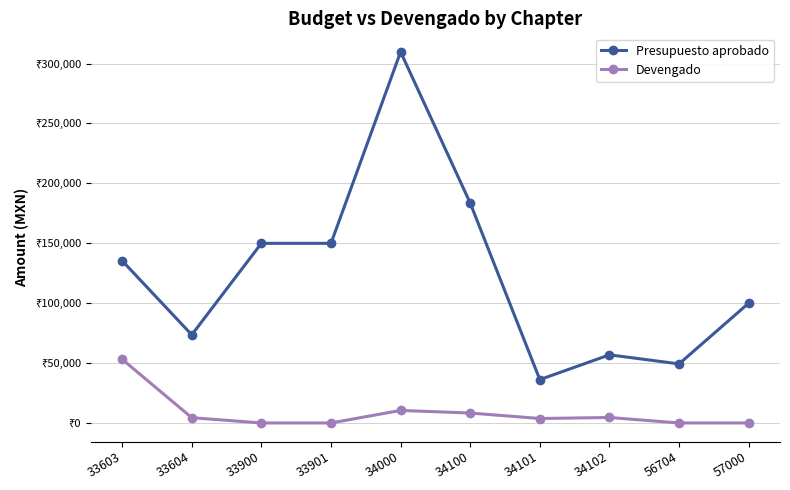

Reading left to right, what are all the values shown in this chart?

Presupuesto aprobado: 135408.4	73585.5	149930.0	149930.0	309739.0	183535.0	36190.0	56870.0	49307.2	100000.0
Devengado: 53157.0	4408.0	0.0	0.0	10469.3	8290.8	3726.8	4564.0	0.0	0.0